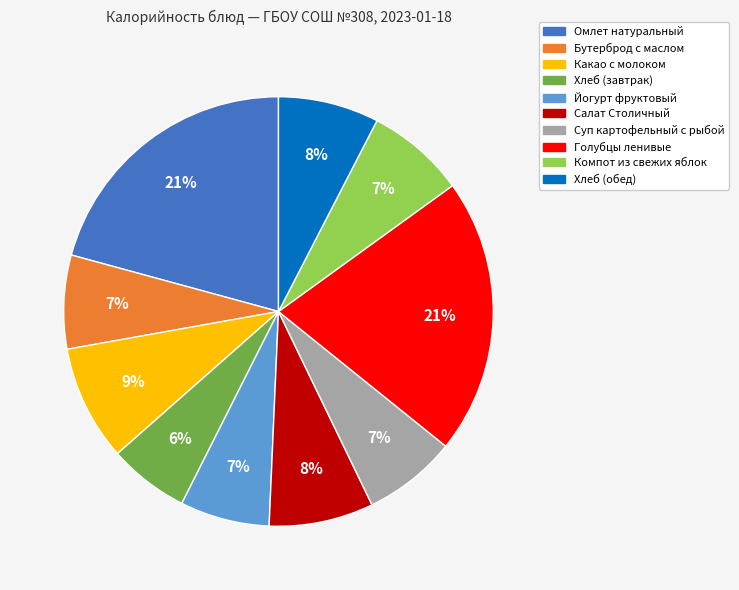

To the nearest percent, what is the difference between the largest and smallest slice percentages?

15%